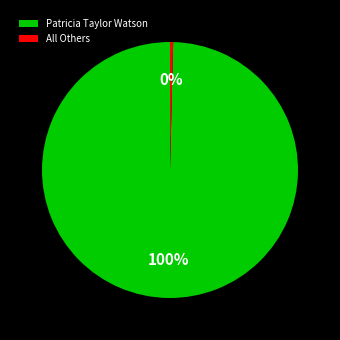

What is the smallest slice in the pie chart?

All Others